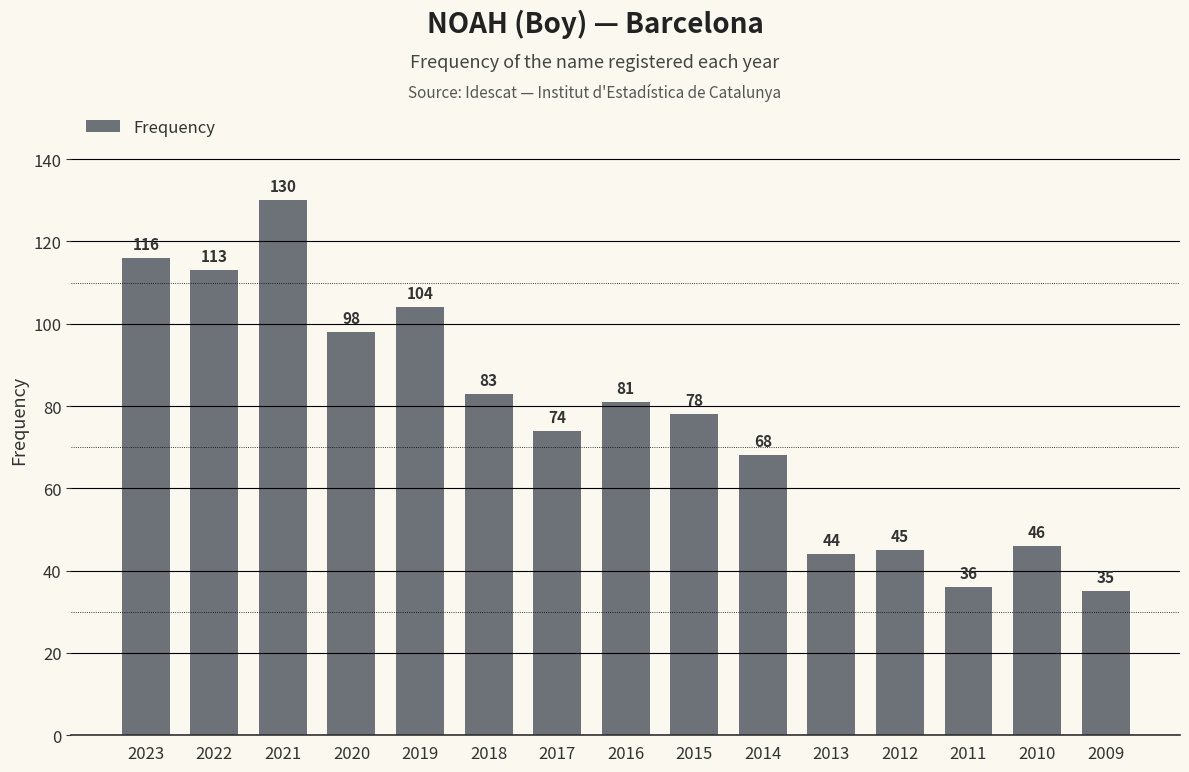

Rank the categories by value from highest to lowest.

2021, 2023, 2022, 2019, 2020, 2018, 2016, 2015, 2017, 2014, 2010, 2012, 2013, 2011, 2009